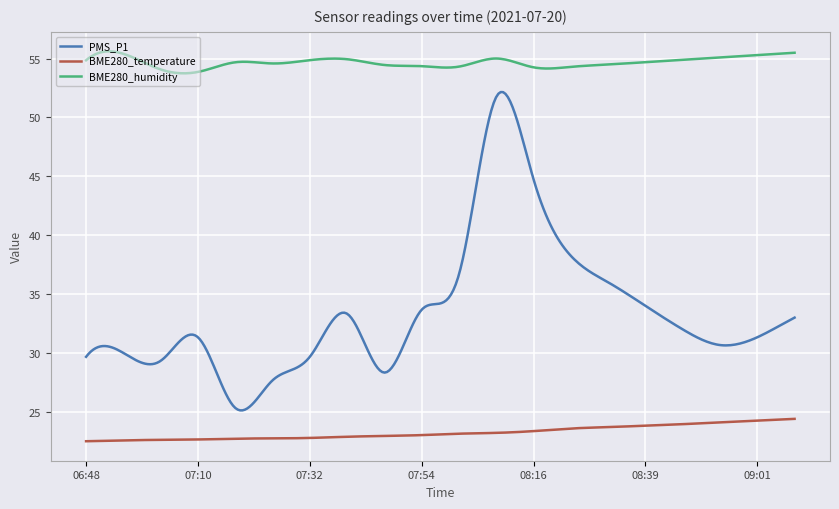

True or false: BME280_temperature and PMS_P1 intersect in this chart.

False